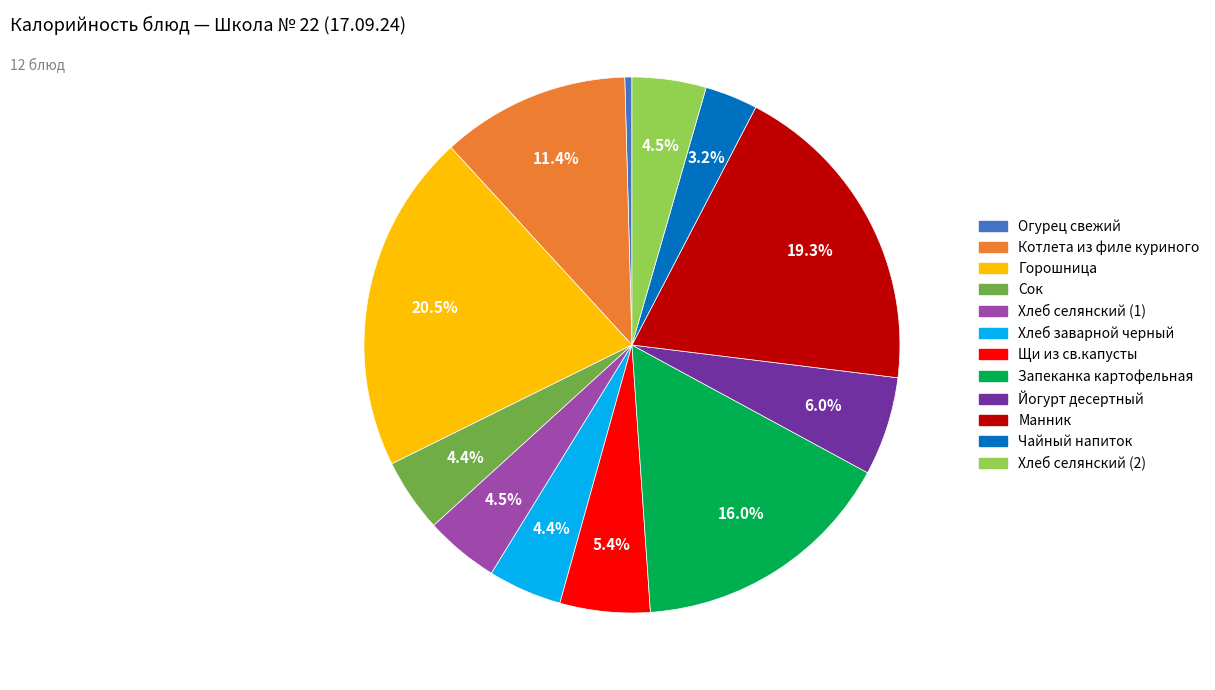

Is it true that Манник is 32% of the pie?

False